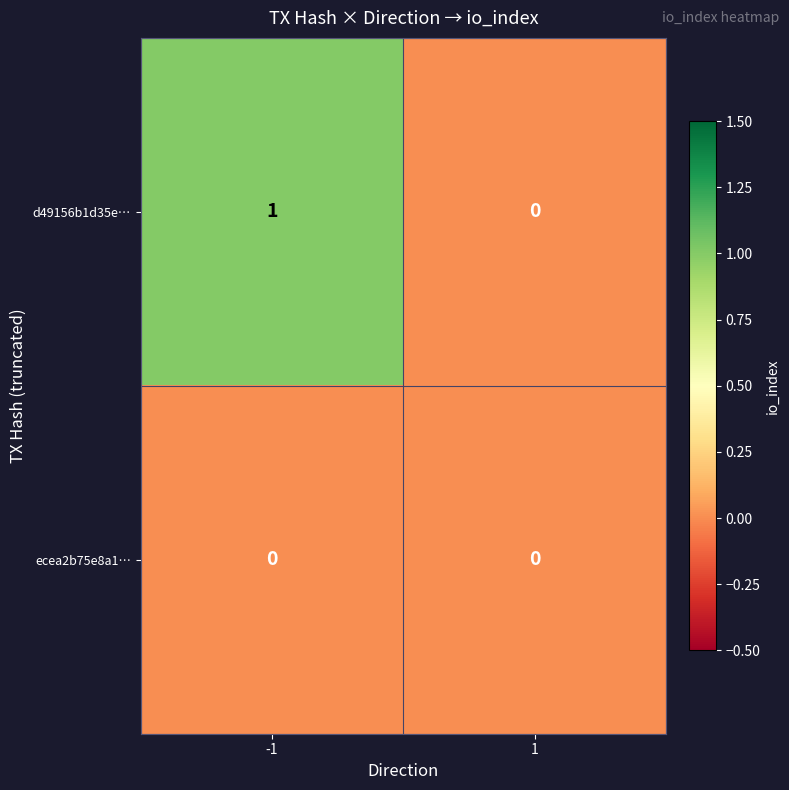

The d49156b1d35e… series shows 2 at -1. True or false?

False